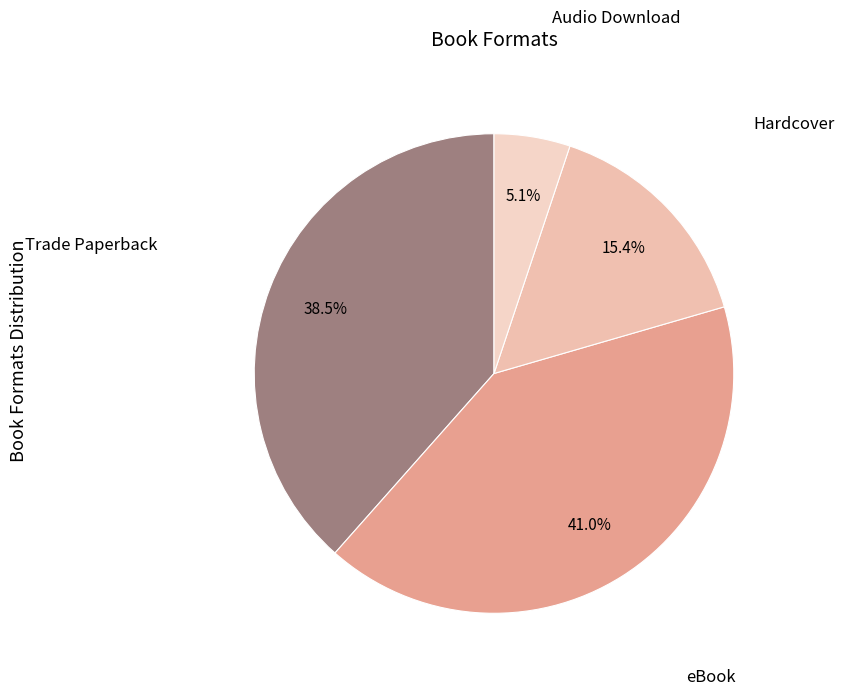

How many slices are in this pie chart?

4